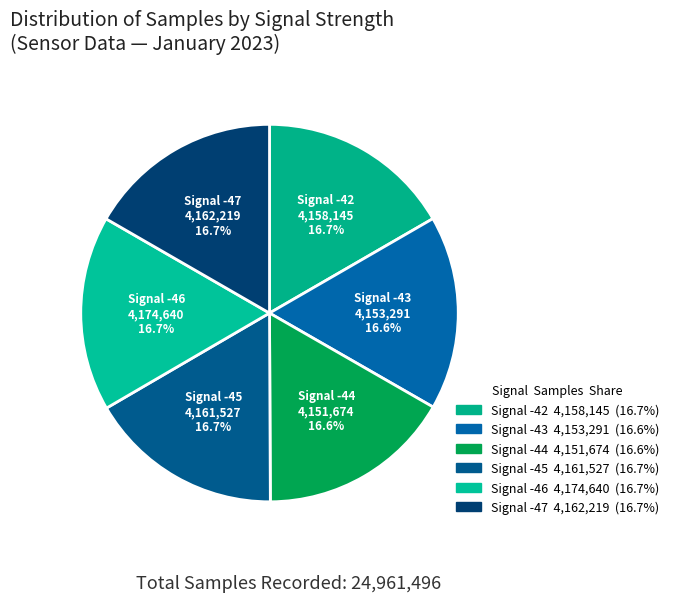

What percentage do Signal -45 and Signal -46 together represent?

33.4%